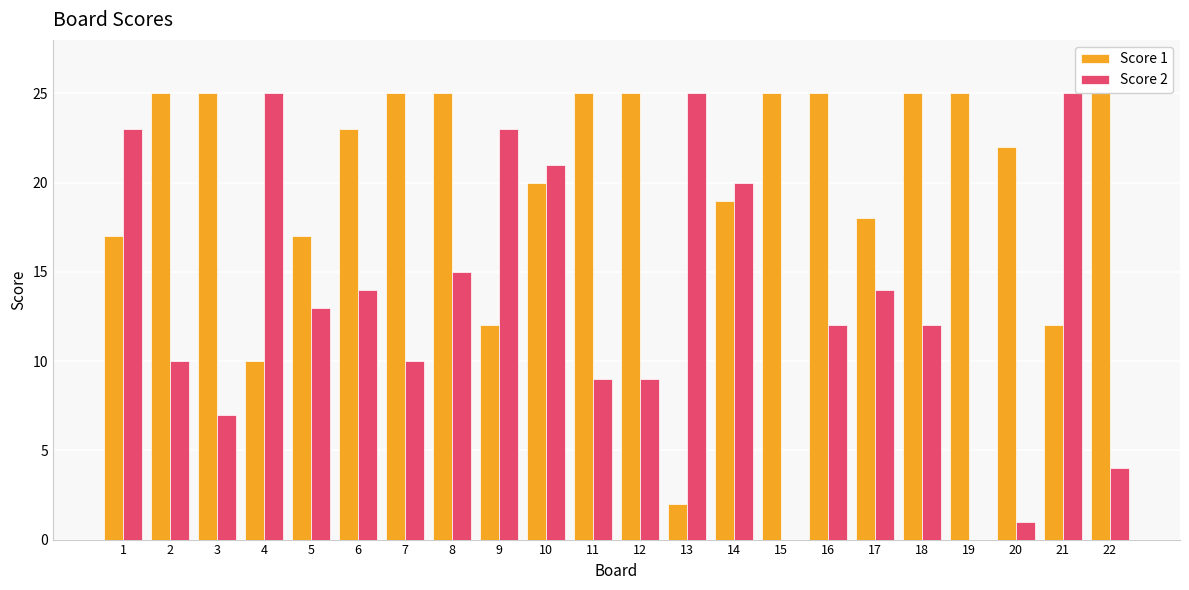

Which series has the largest total across all categories?

Score 1